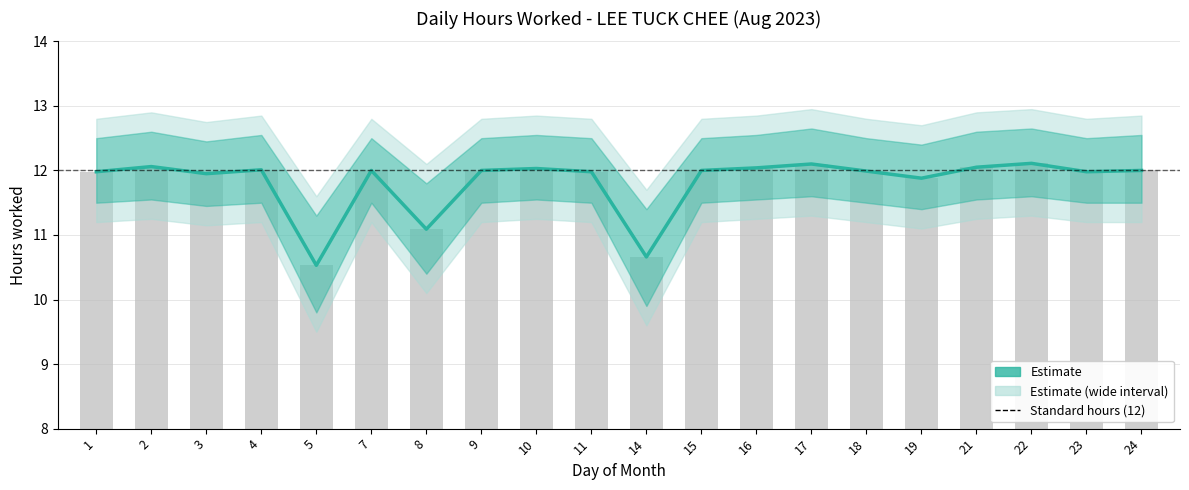

At which category does the chart reach its peak across all series?

22